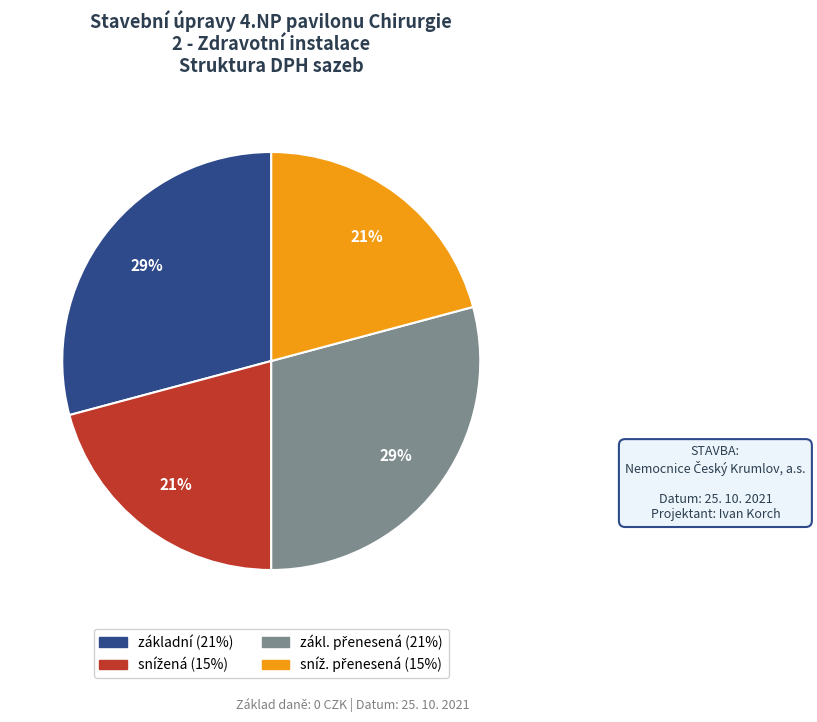

How many slices are in this pie chart?

4